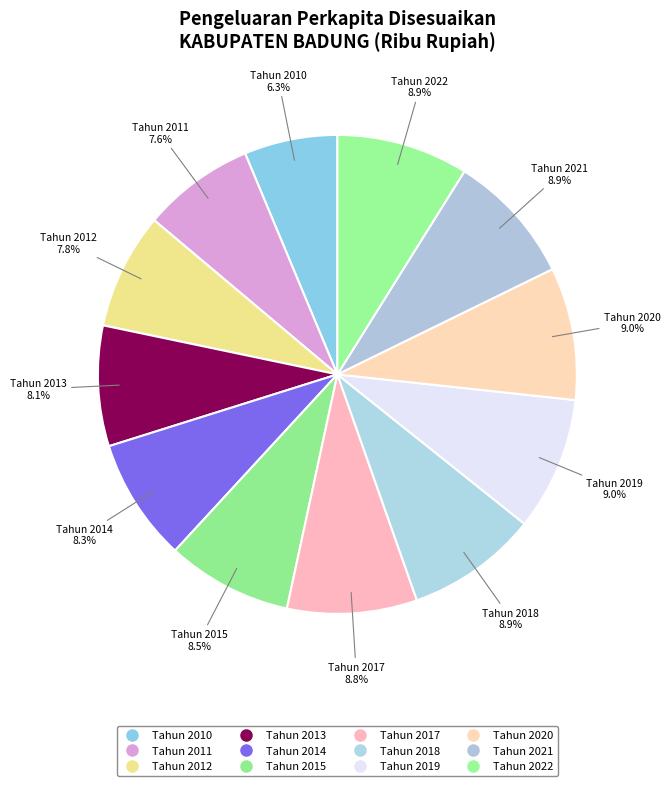

Does Tahun 2012 represent more than half of the total?

No